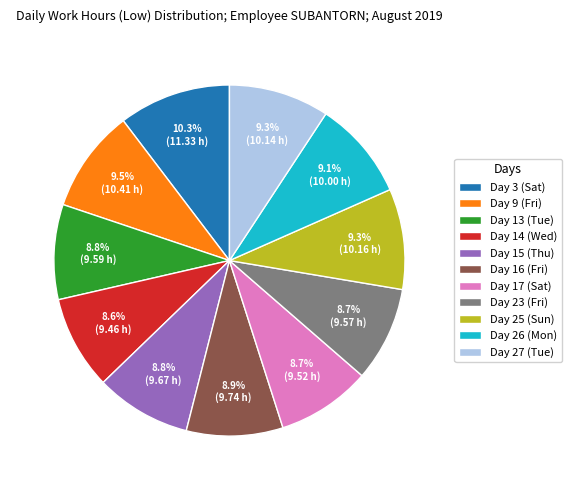

How many slices are in this pie chart?

11